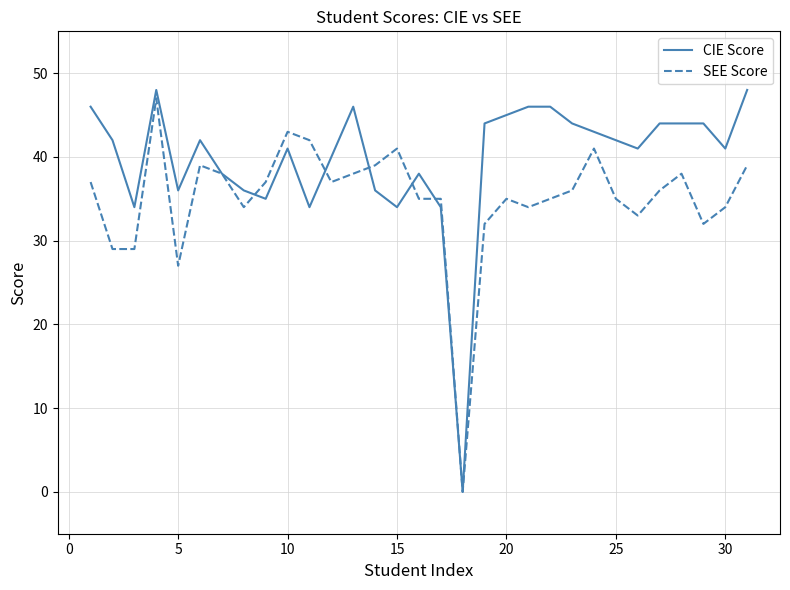

Is this an area chart (filled region under the line)?

No